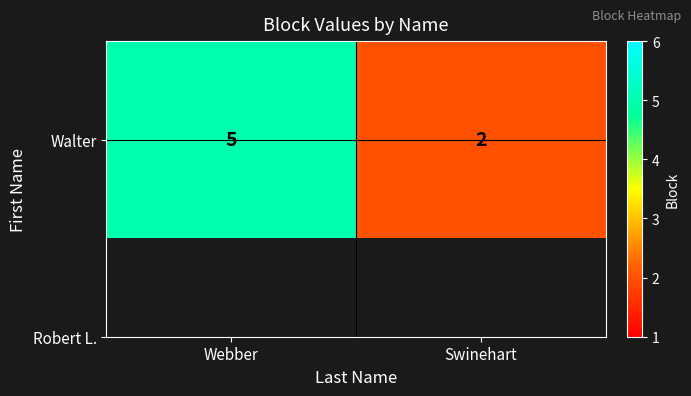

What is the change in value from Webber to Swinehart?

-3